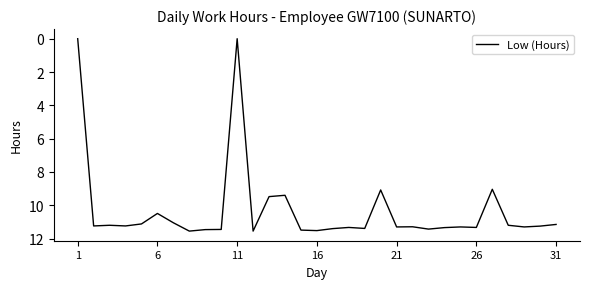

What is the greatest value displayed?

11.6